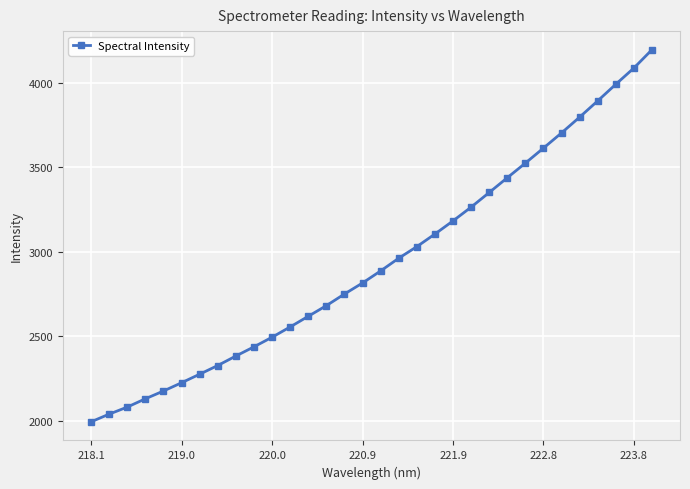

What is the value of the 24th point from the left?

3437.4